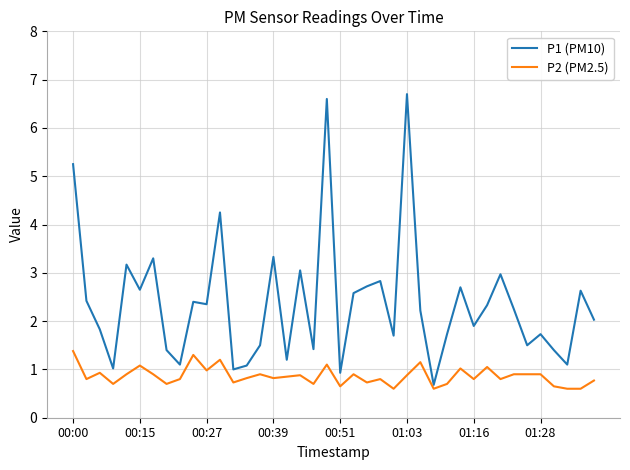

How many lines are shown in the chart?

2